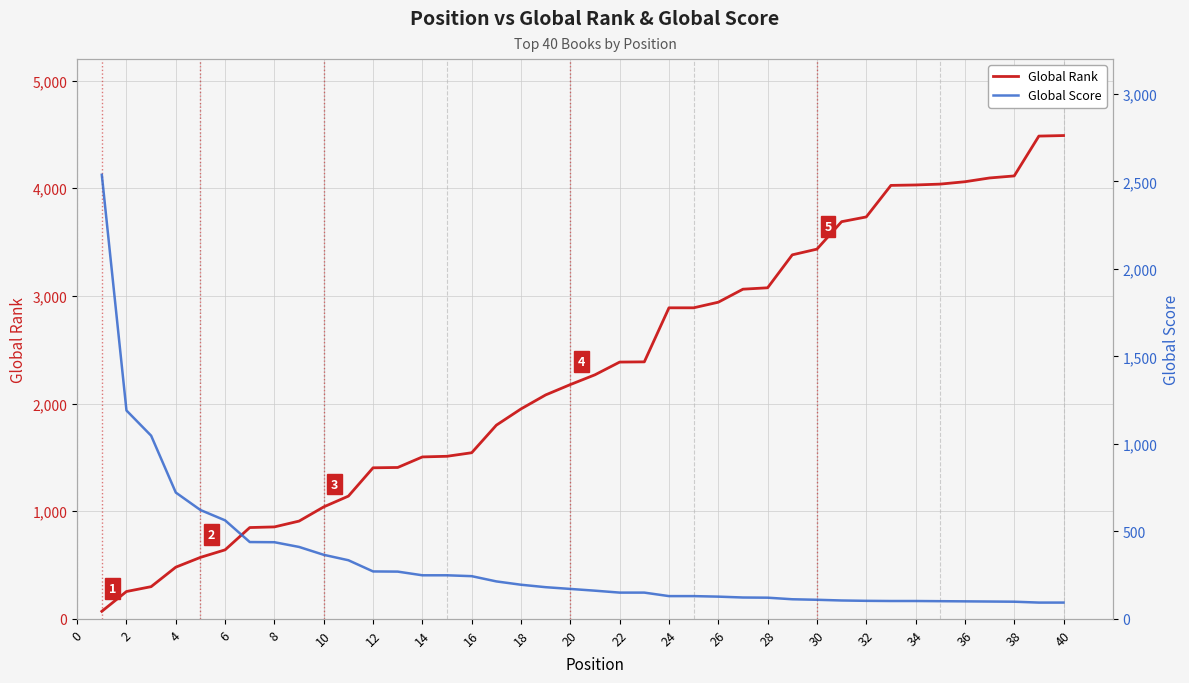

Between 22 and 30, which is larger?

30